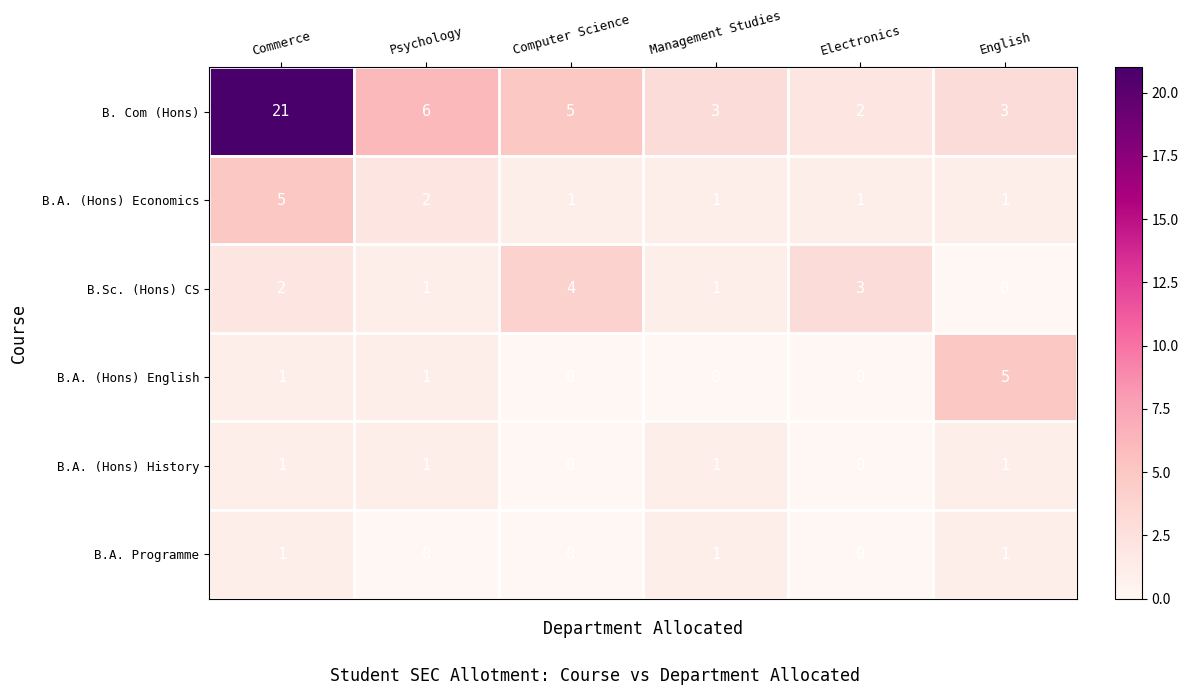

At which category is the sum across all series the highest?

Commerce